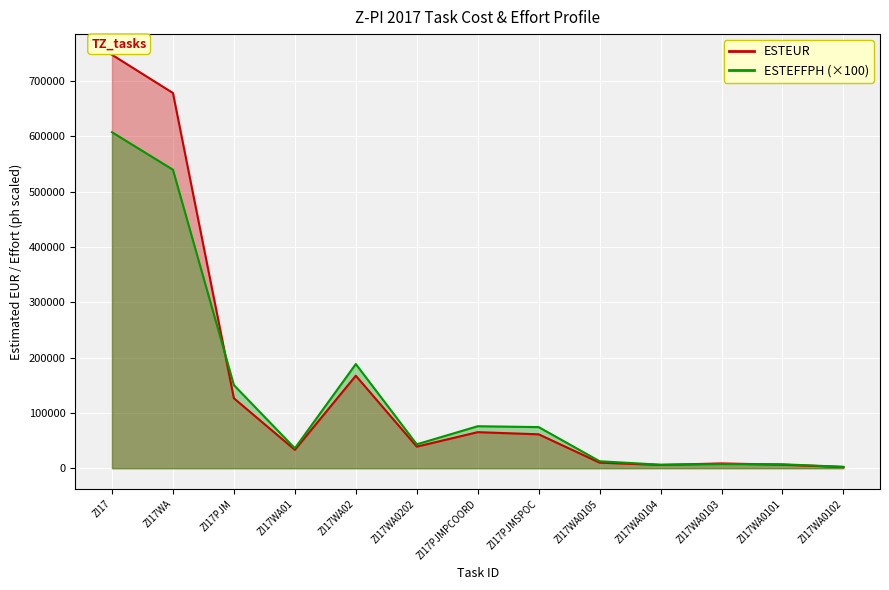

At which category does ESTEFFPH reach its first local valley?

ZI17WA01